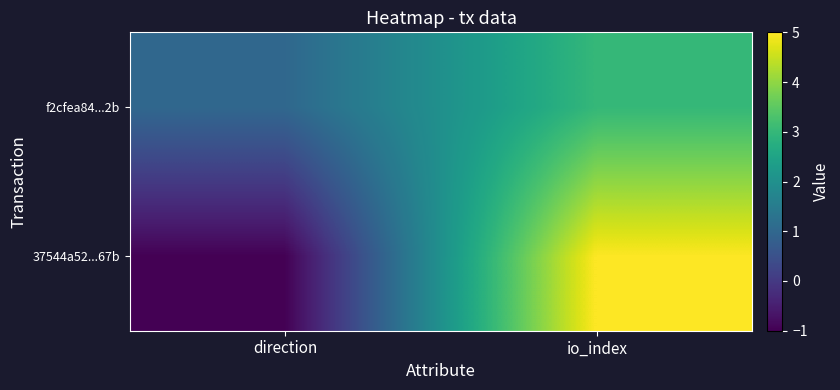

Rank the series by their maximum value, from highest to lowest.

37544a52...67b, f2cfea84...2b